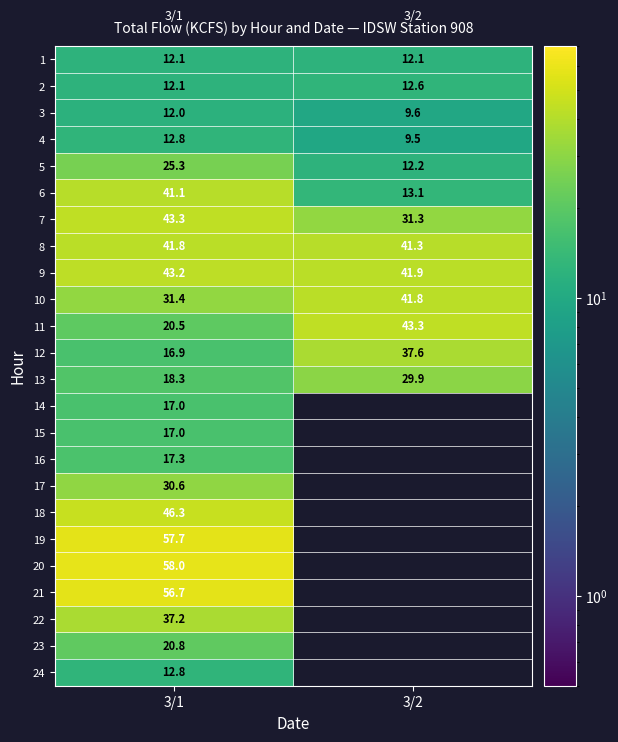

What is the spread (max minus min) of values at 3/1?

46.0